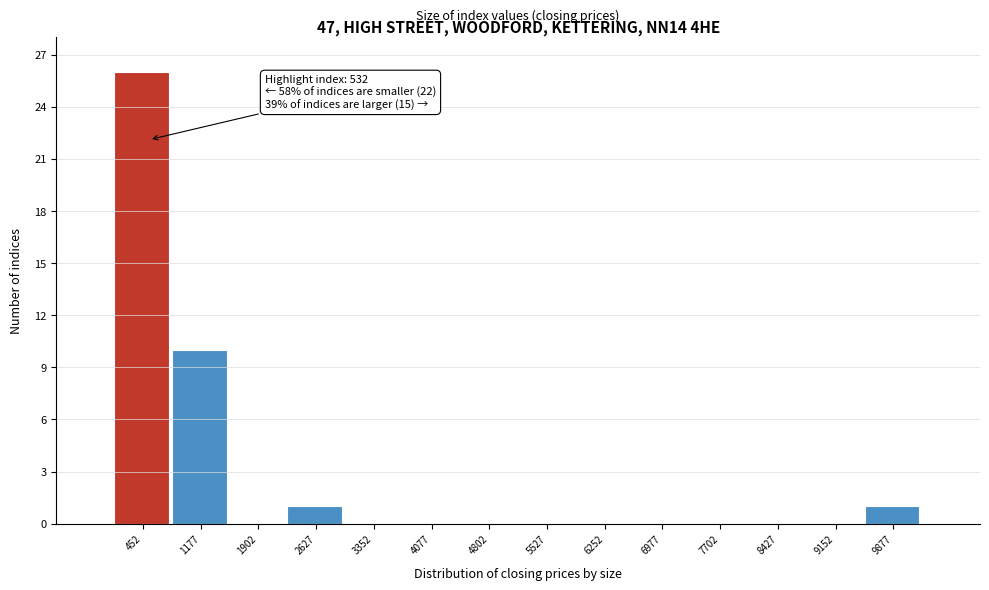

Over which range of the x-axis is the bar tallest?

100 to 800